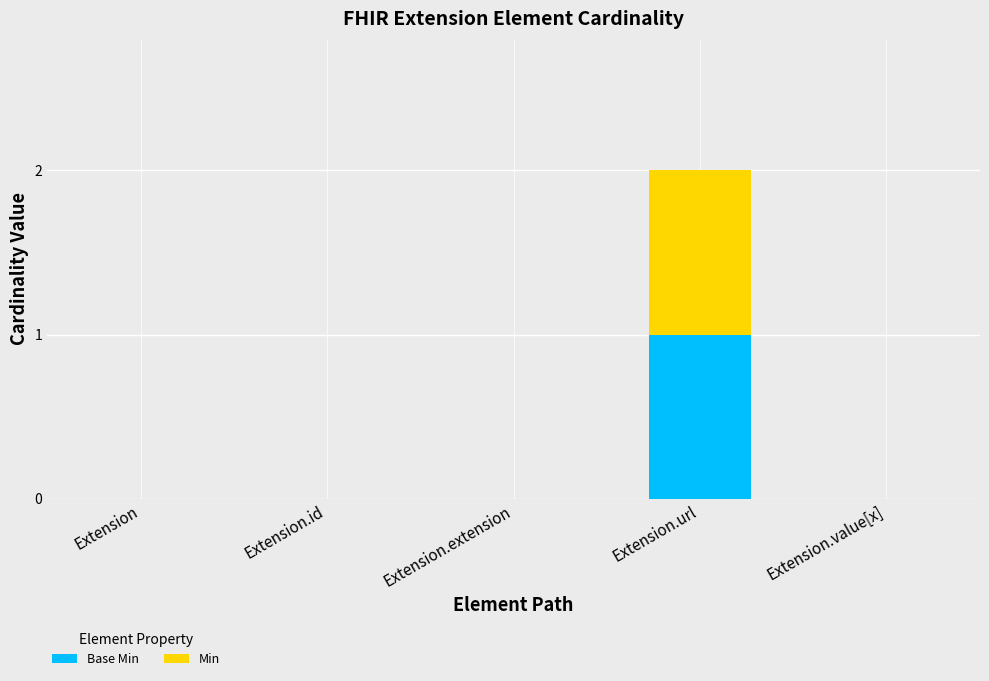

At which category is the sum across all series the highest?

Extension.url